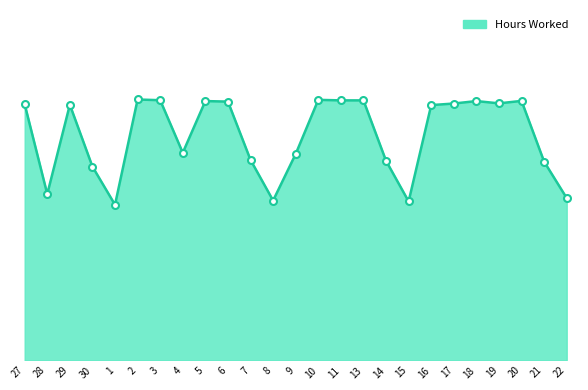

The chart shows a value of 7.0 at 14. True or false?

False